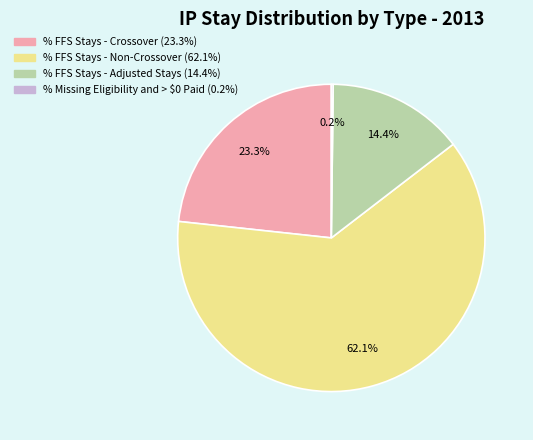

Which category has the biggest portion of the pie?

% FFS Stays - Non-Crossover